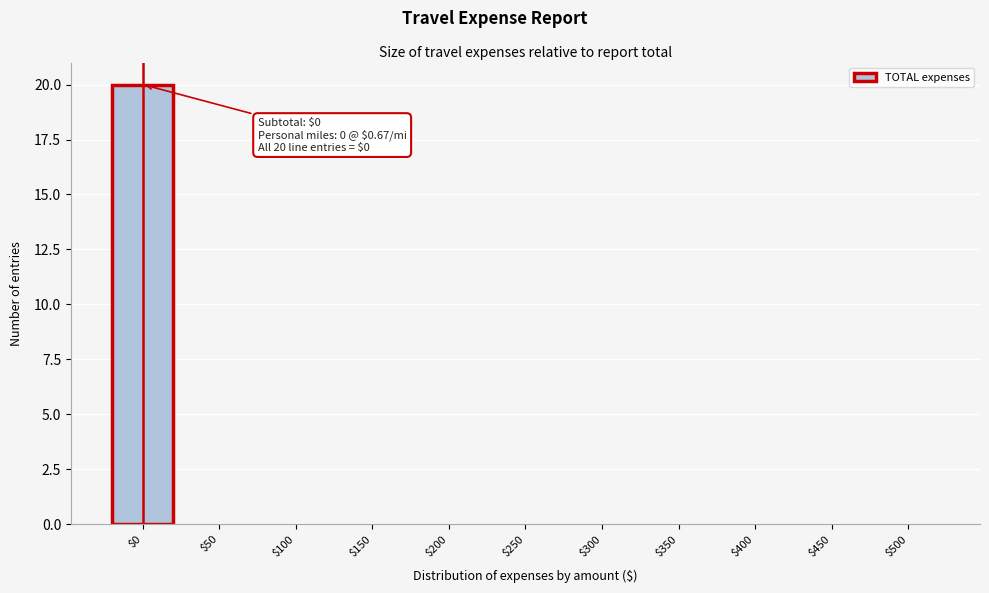

True or false: the data shows 13 at $450.

False